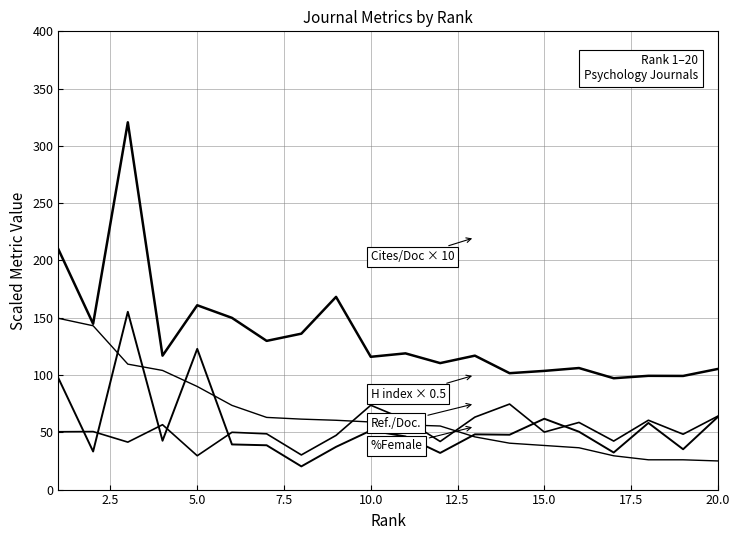

True or false: H index has a value of 25.0 at 19.

True